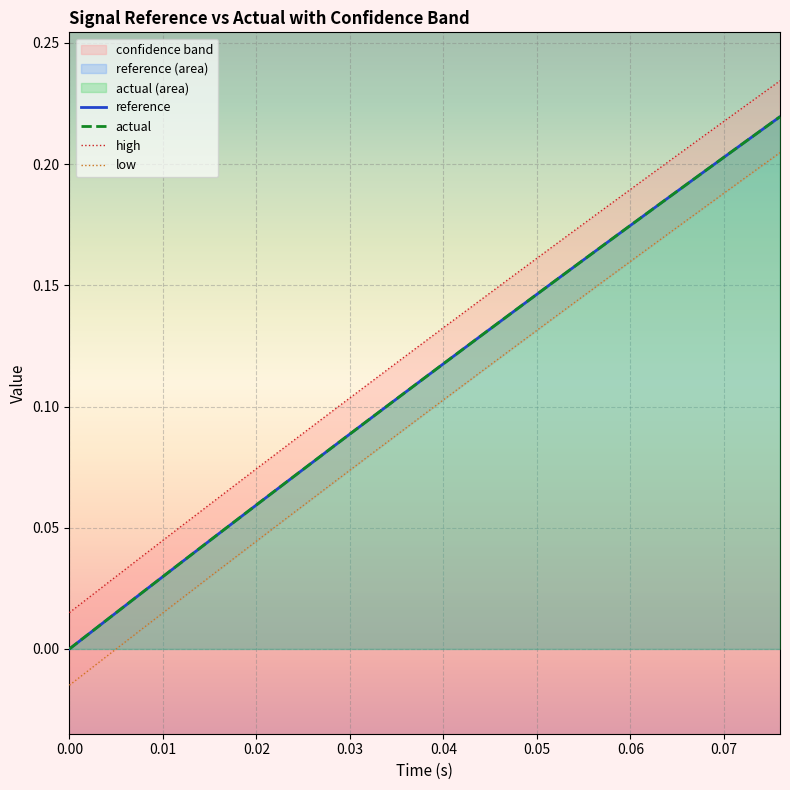

True or false: reference and high intersect in this chart.

False